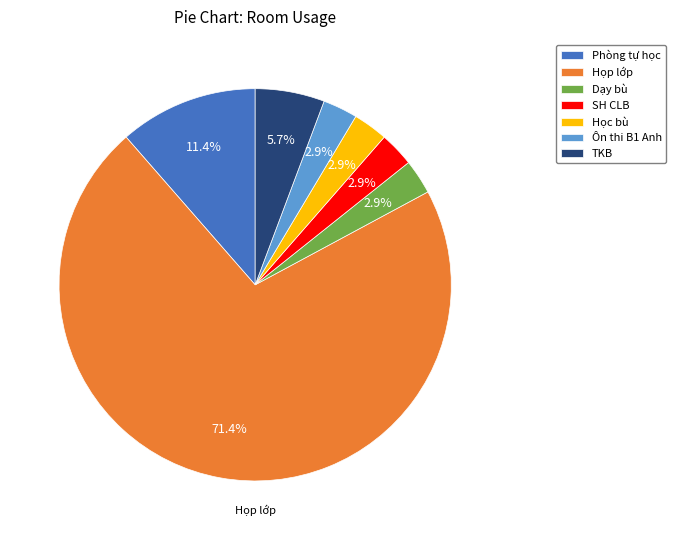

Between SH CLB and Phòng tự học, which is larger?

Phòng tự học